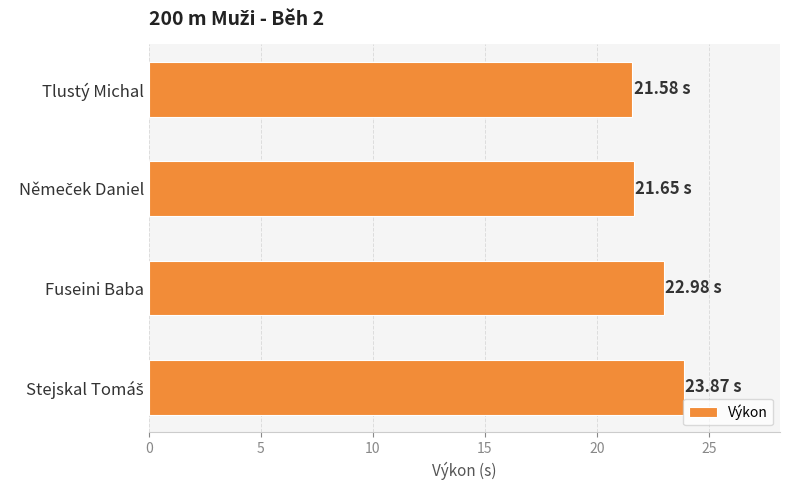

What is the average value?

22.5